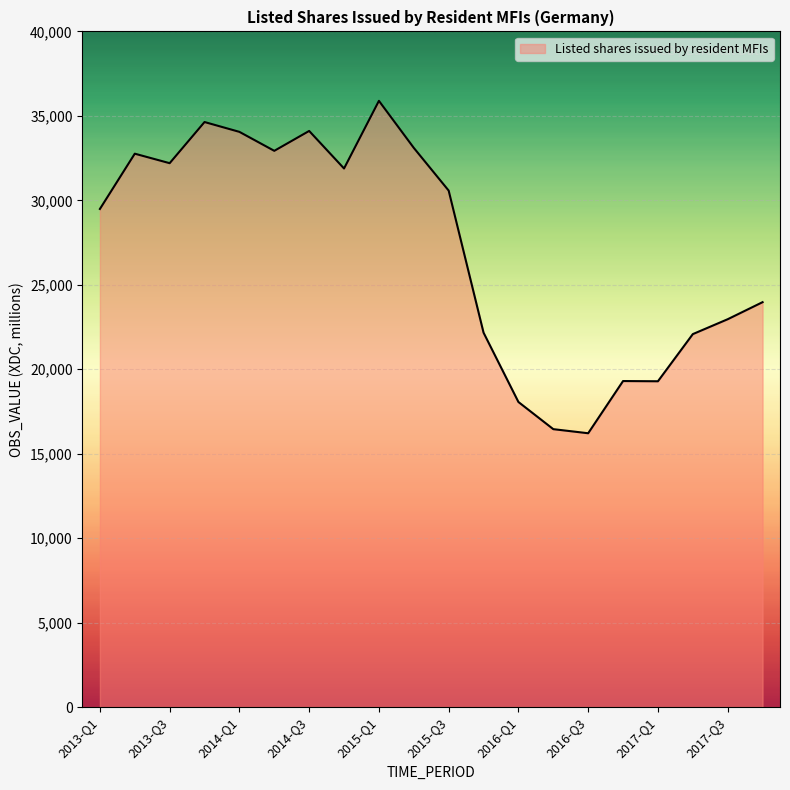

What is the smallest value displayed?

16213